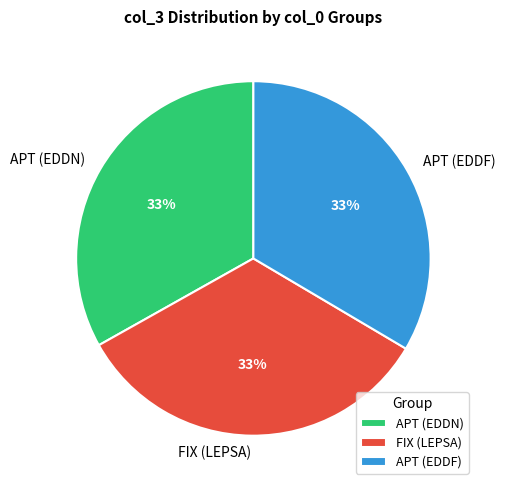

Is there any slice that represents more than half of the pie?

No